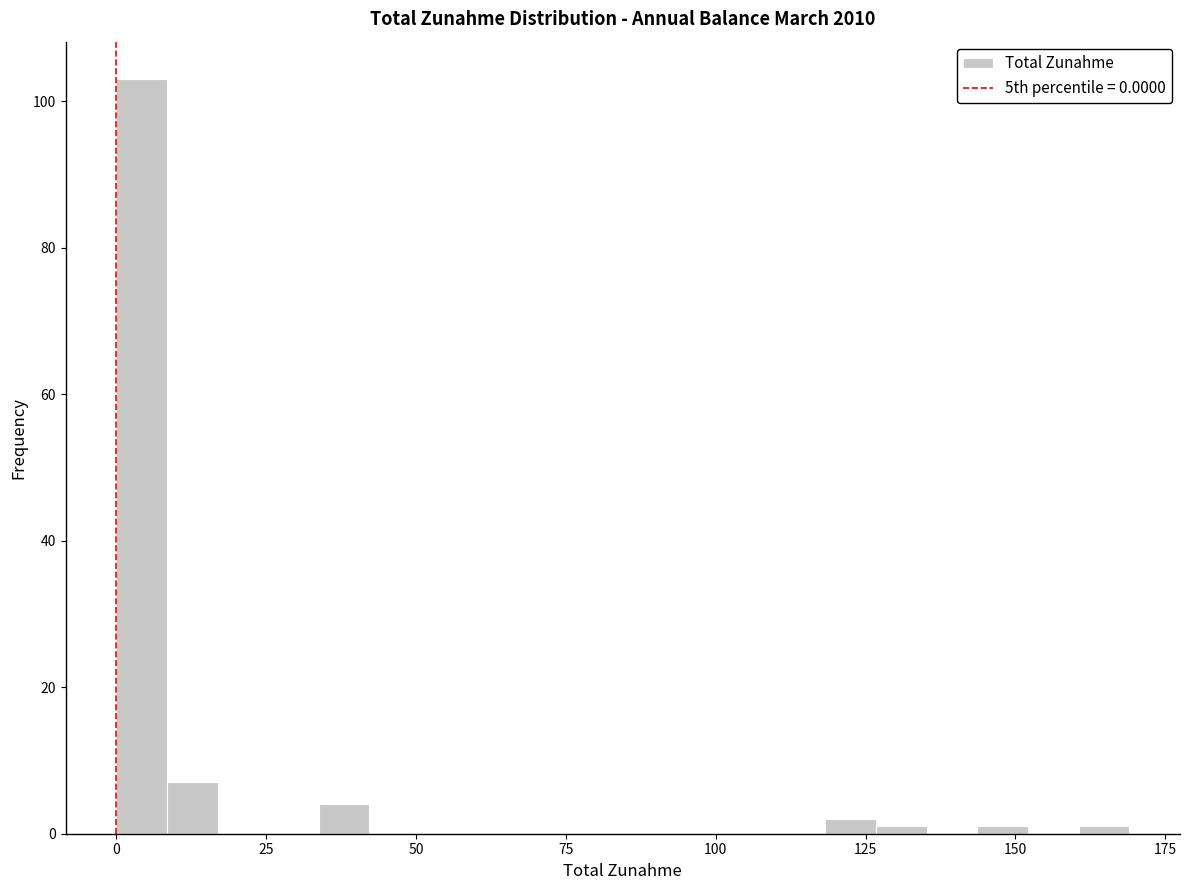

Around what value on the x-axis is the tallest bar? Give the approximate position of its centre, as read against the axis.

5